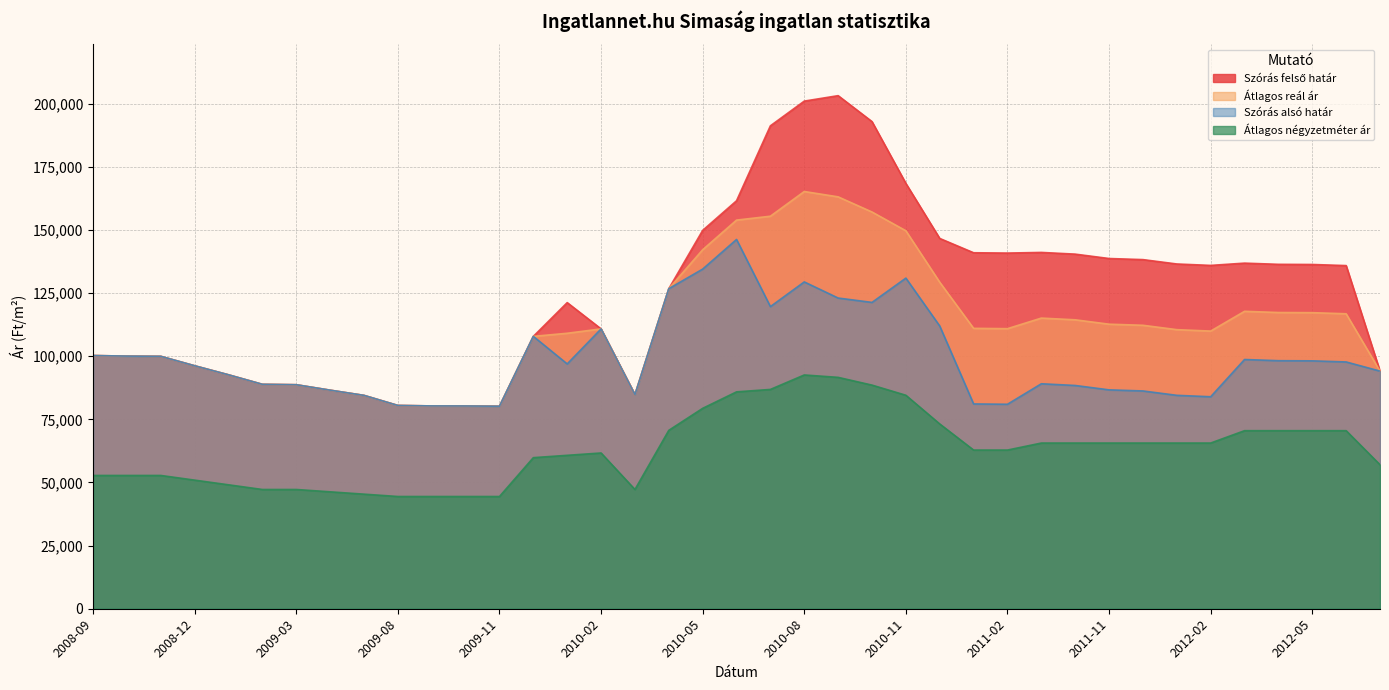

Is it true that Szórás felső határ equals 135880 at 2012-06?

True